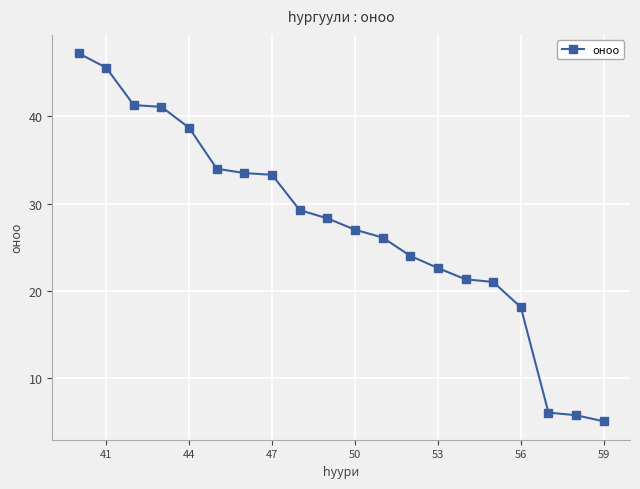

What is the average value?

27.5